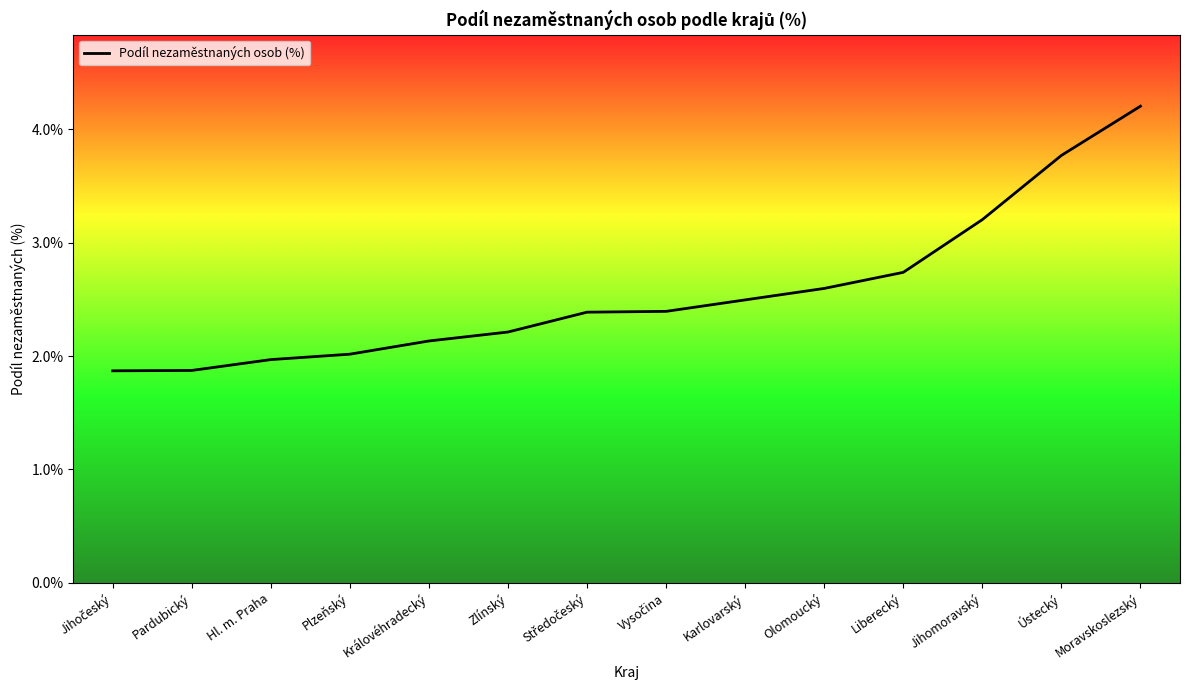

Approximately how many times larger is the value at Plzeňský compared to Hl. m. Praha?

1.0